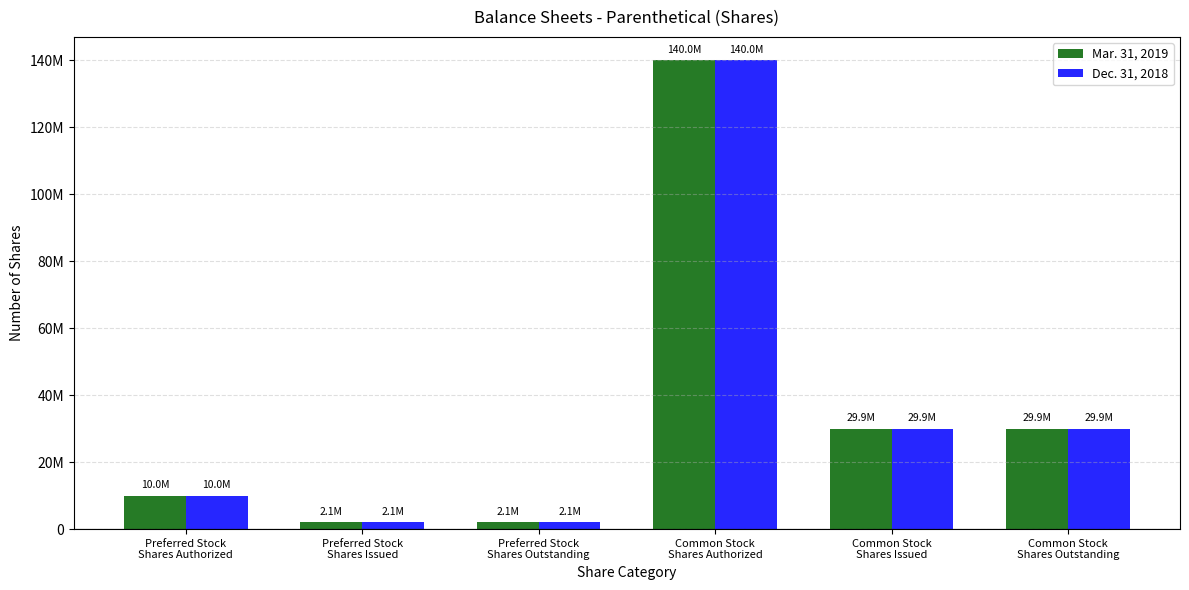

Does the chart contain any negative values?

No